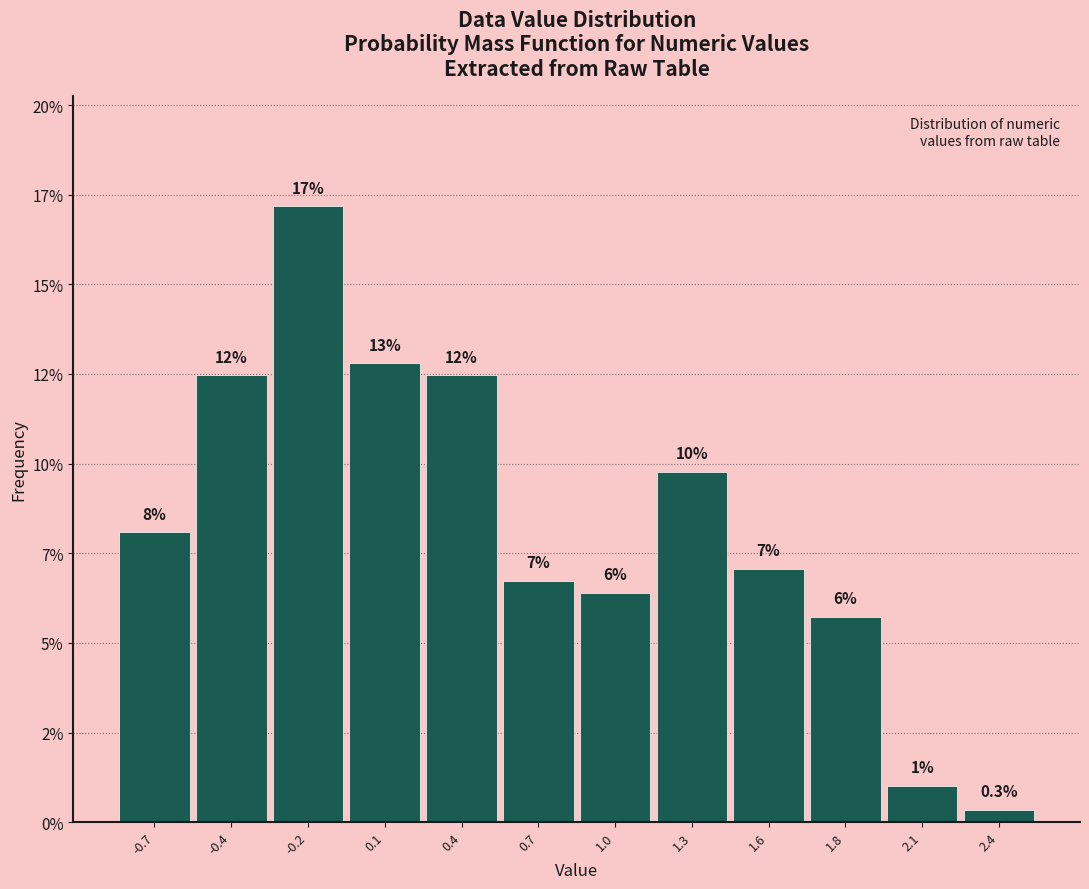

Are the bars horizontal?

No